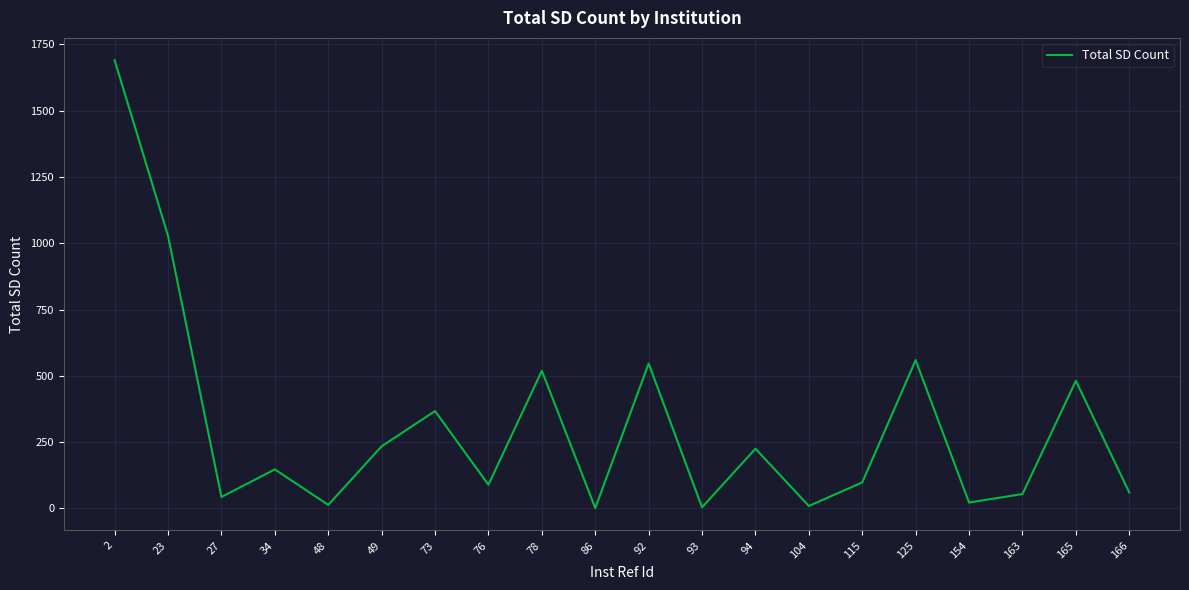

Is it true that the value at 86 is 1?

True